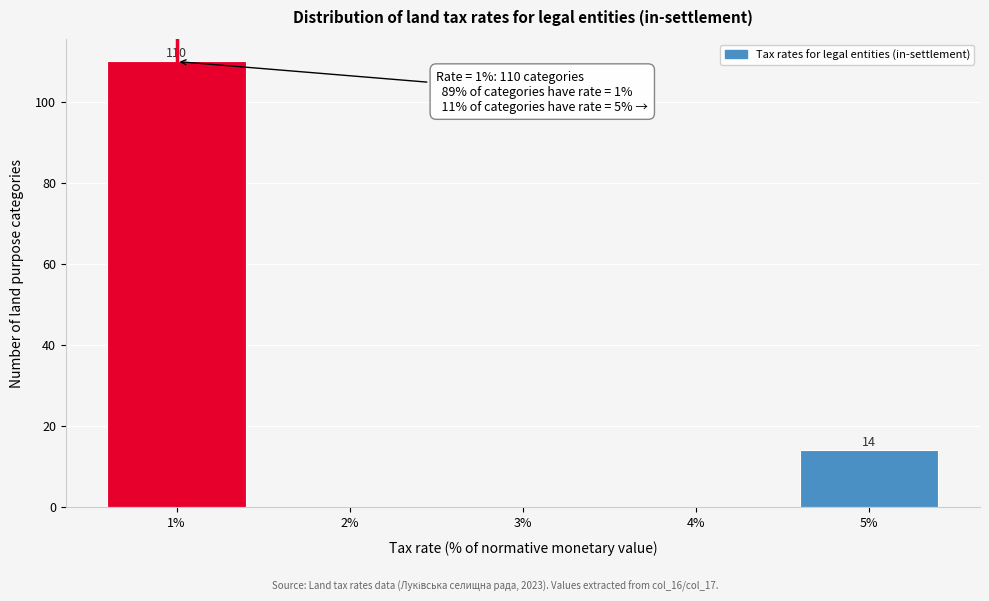

Over which range of the x-axis is the bar tallest?

0.5 to 1.5